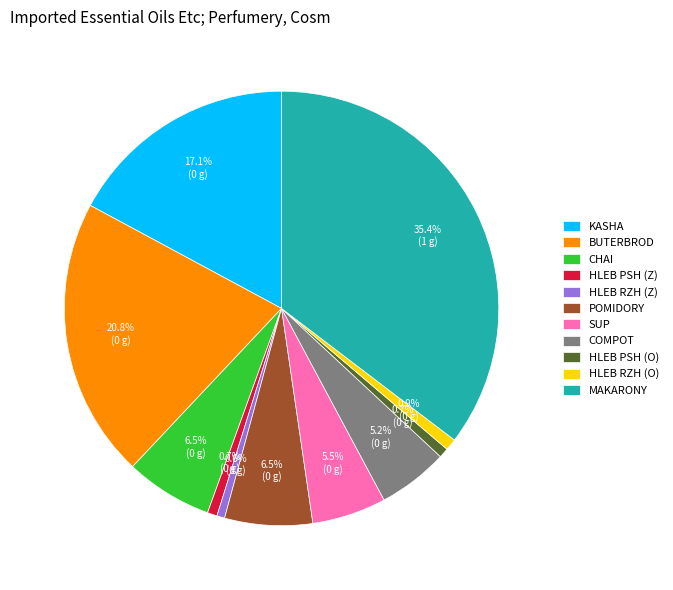

Which slice is the largest?

MAKARONY